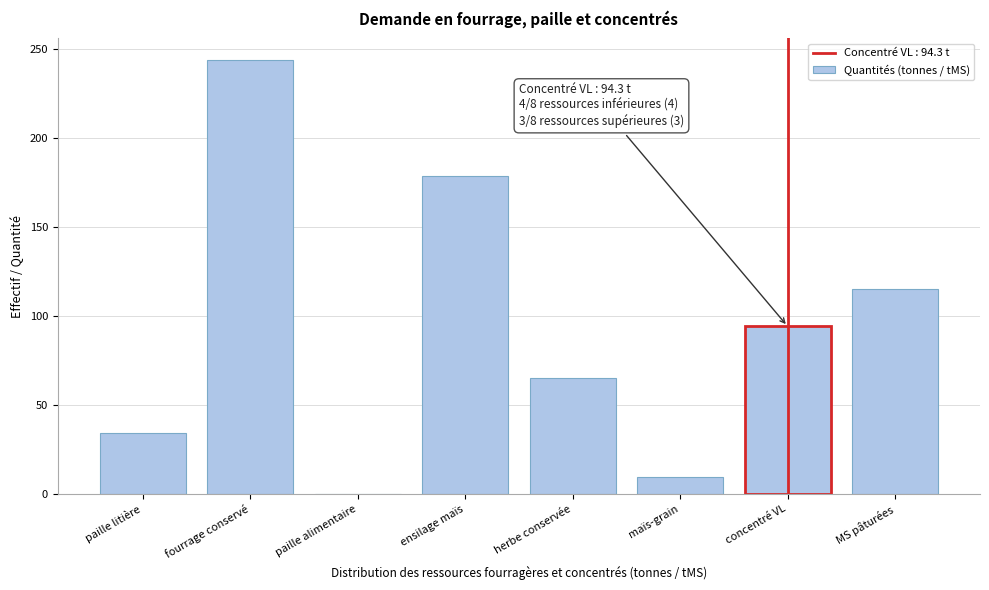

Reading right to left, extract all data points from this chart.

MS pâturées=115.1	concentré VL=94.3	maïs-grain=9.4	herbe conservée=65.4	ensilage maïs=178.7	paille alimentaire=0.0	fourrage conservé=244.0	paille litière=34.0